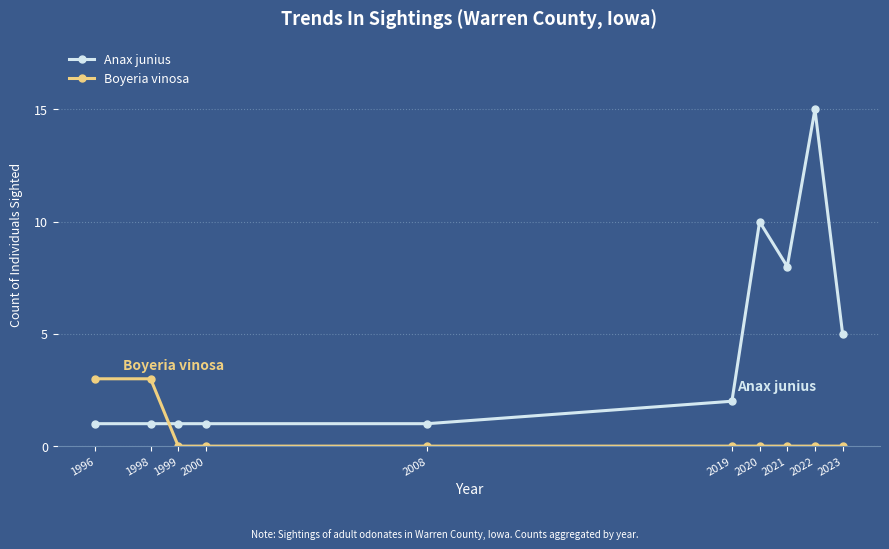

How many series are shown in this chart?

2